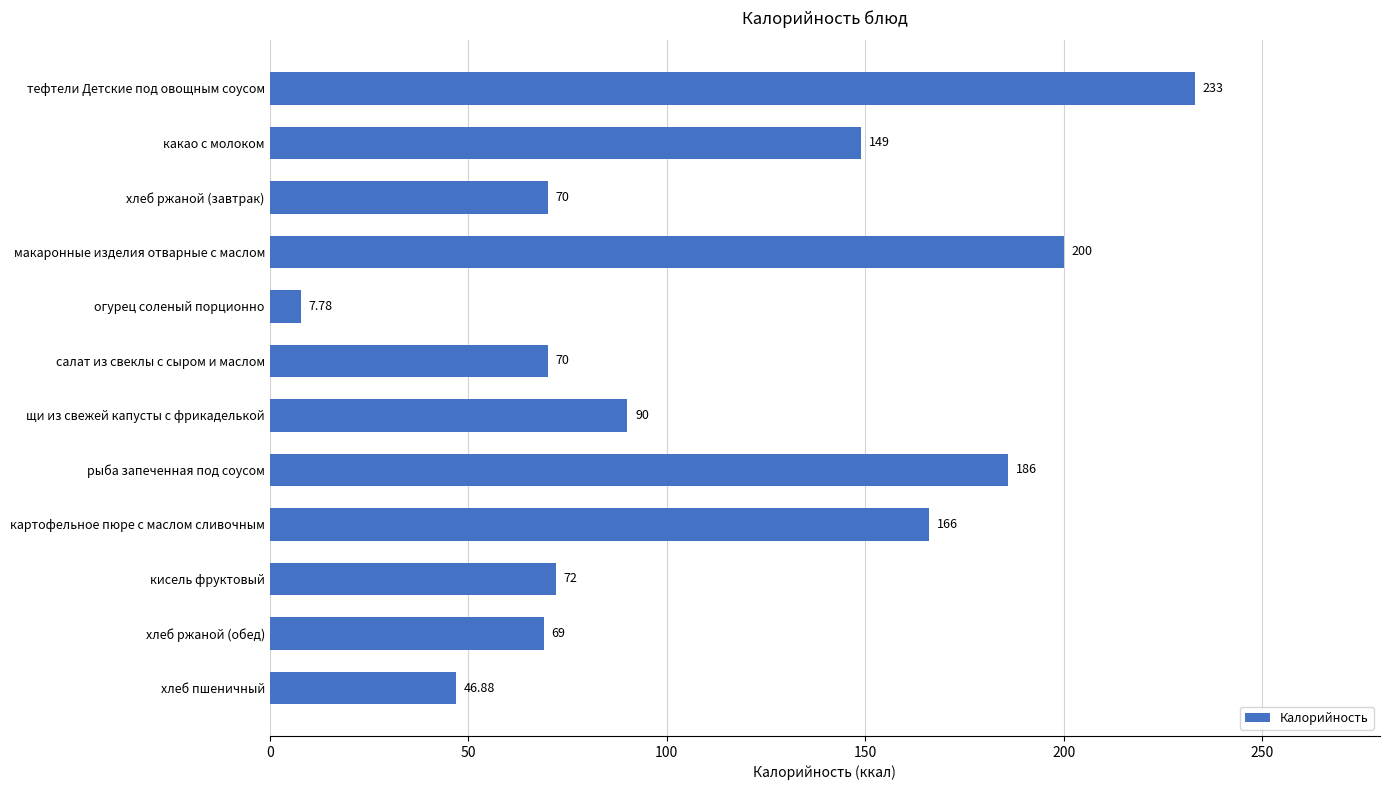

Does the chart contain stacked bars?

No